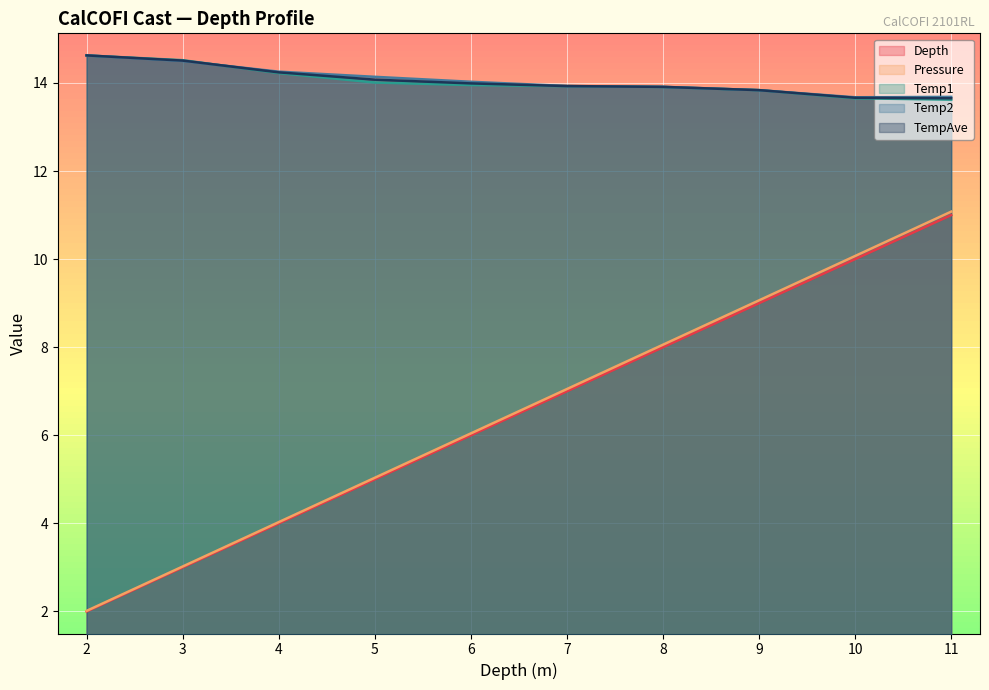

What is the difference between the maximum and minimum values in the Temp1 series?

1.0